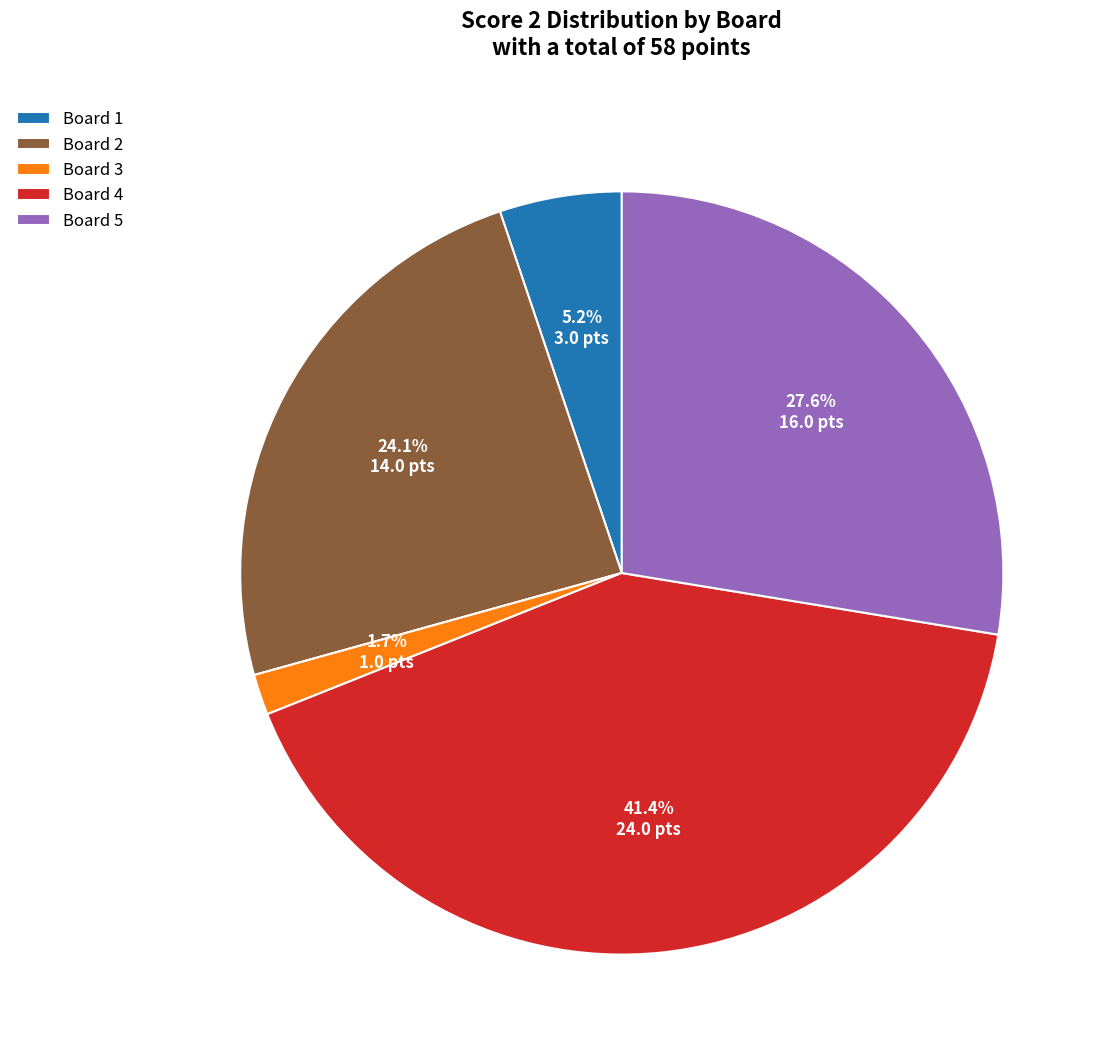

Which slice is the largest?

Board 4